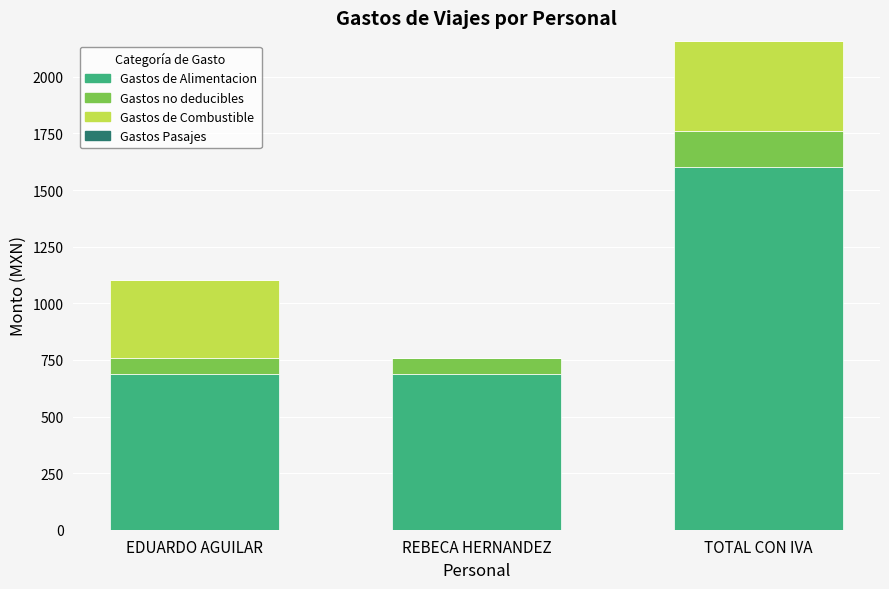

Count the number of categories in the chart.

3